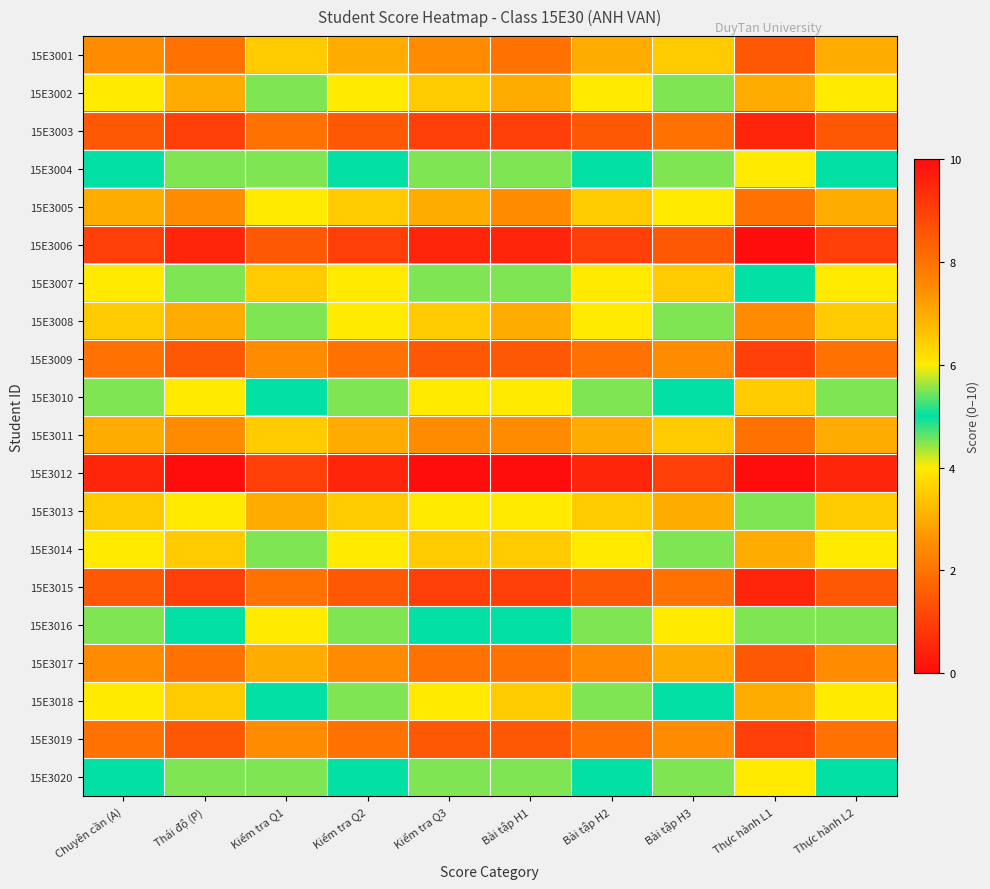

What is the total value across all series at Chuyên cần (A)?

132.5